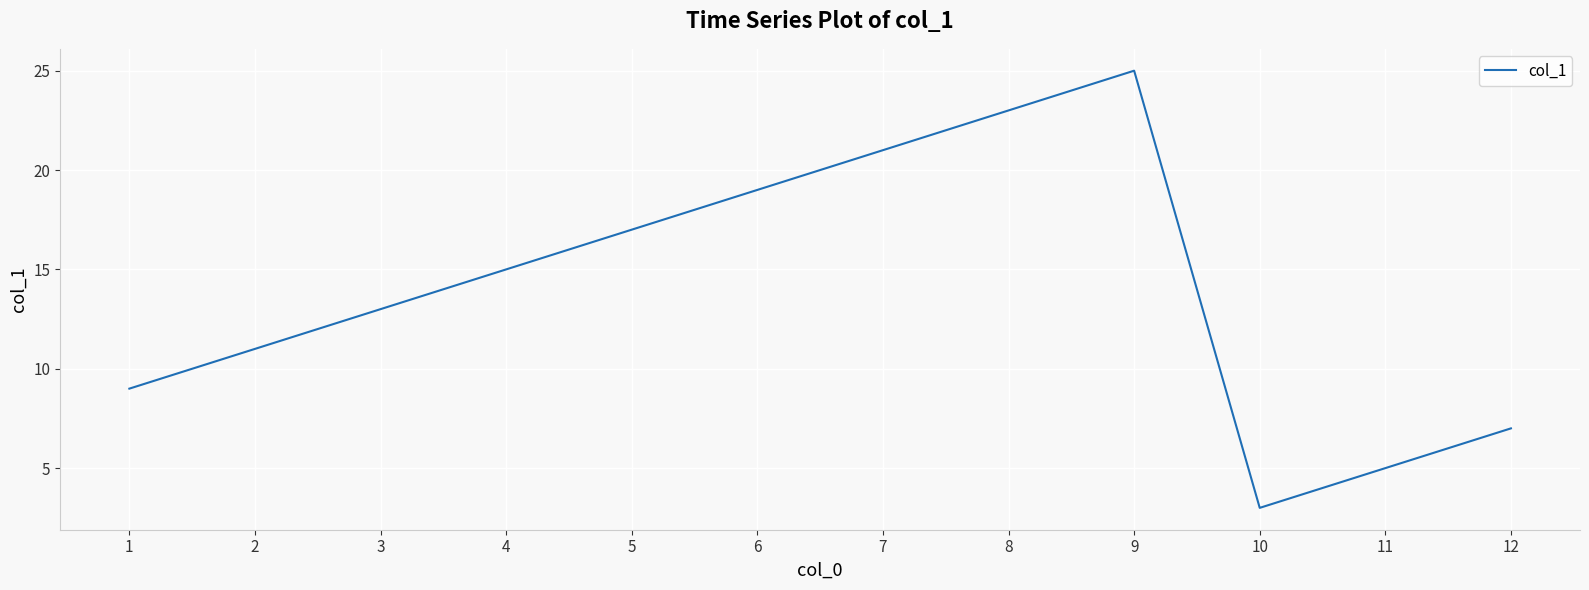

What is the change in value from 4 to 5?

+2